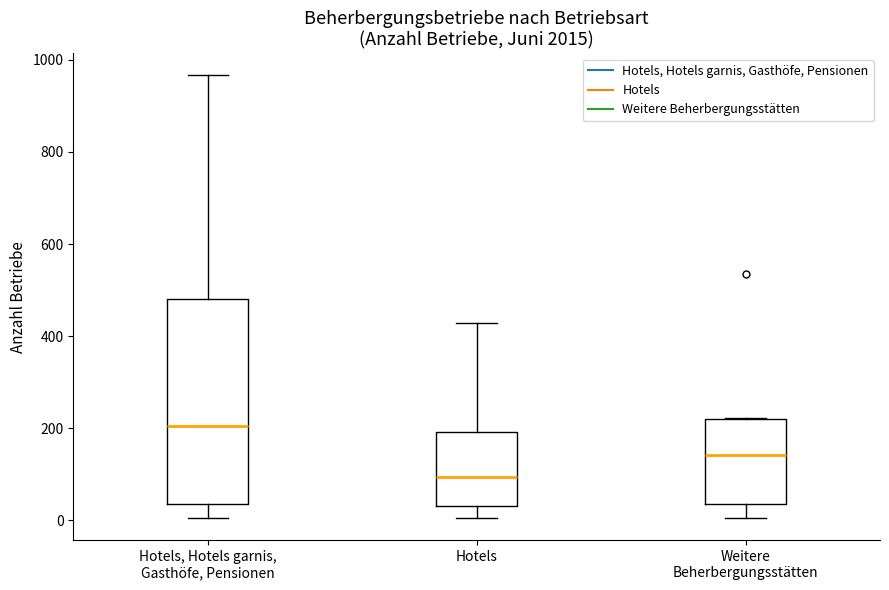

Which box has the highest median line?

Hotels, Hotels garnis, Gasthöfe, Pensionen